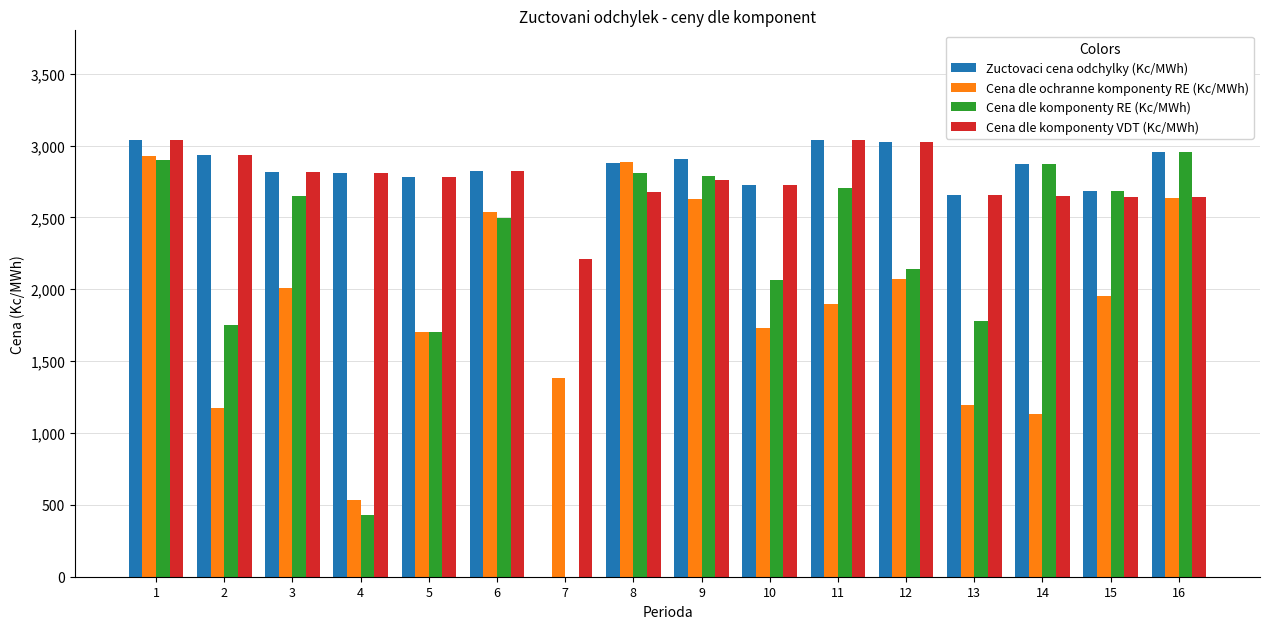

Between 2 and 7, which series saw the biggest shift?

Zuctovaci cena odchylky (Kc/MWh)